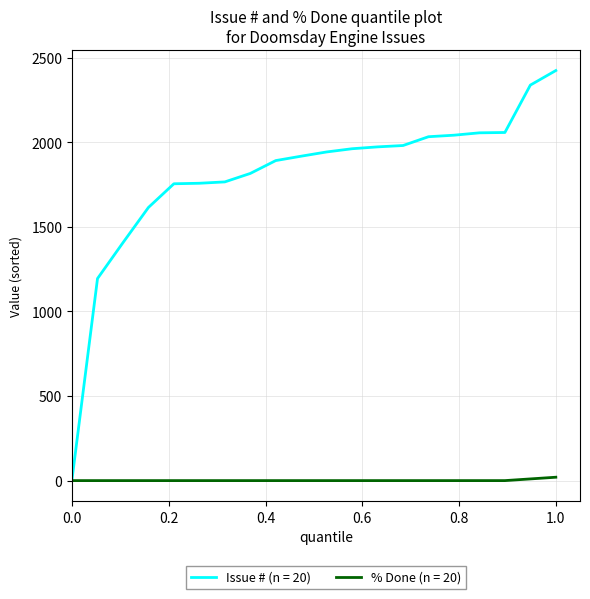

How many series are shown in this chart?

2